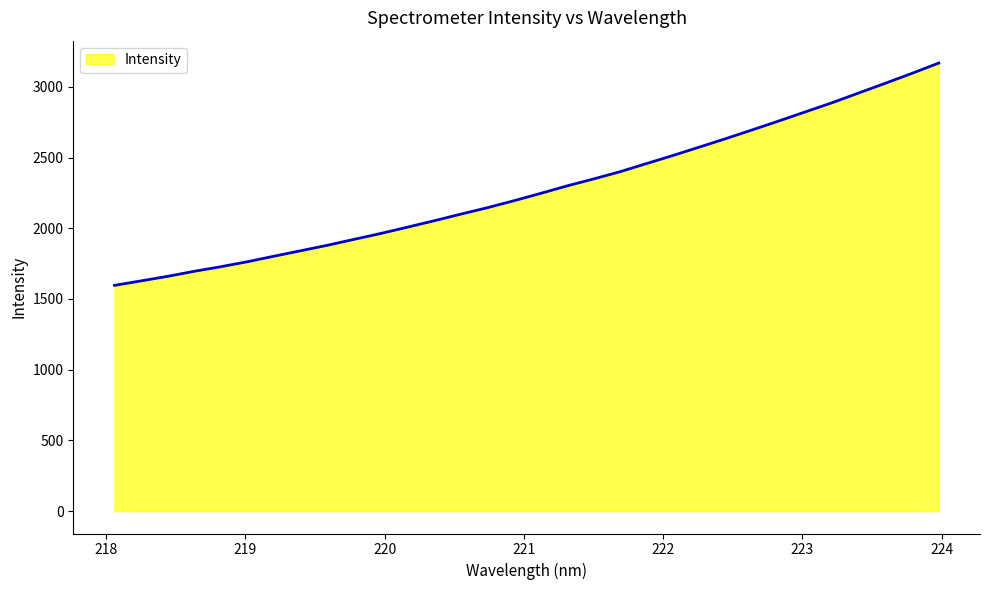

What is the difference between the maximum and minimum values?

1572.0